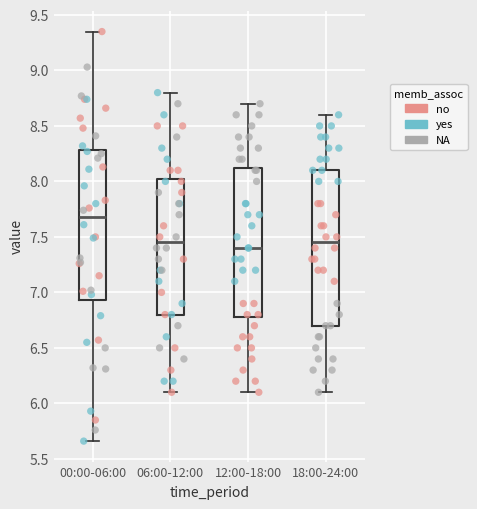

Where is the upper edge of the box for 12:00-18:00 on the y-axis? The values are not printed on the chart, so give them approximately, as read against the axis.

8.15